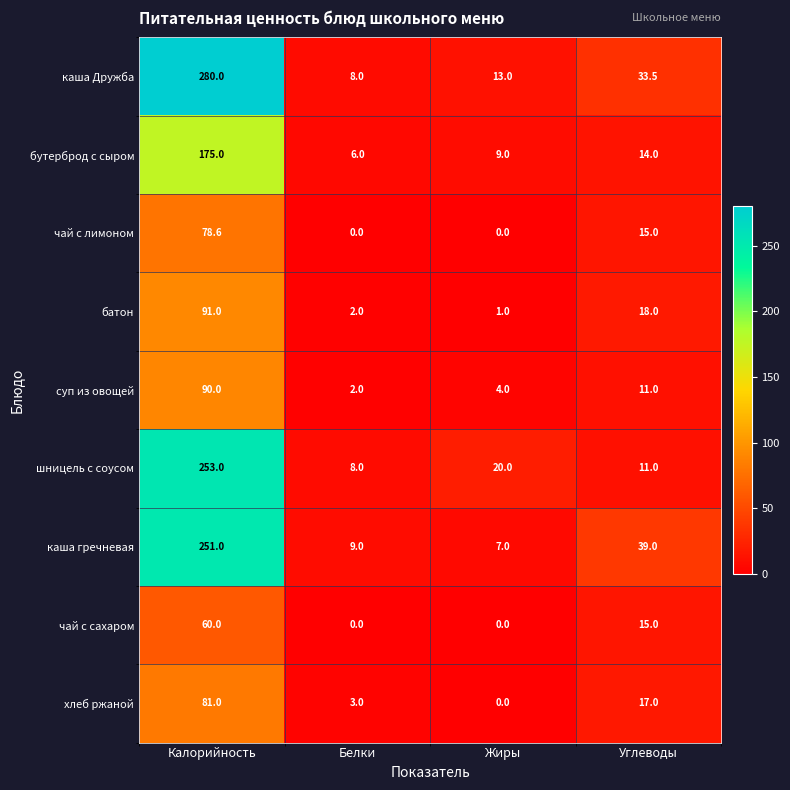

Is the value of суп из овощей at Белки greater than the value of каша Дружба at Жиры?

No